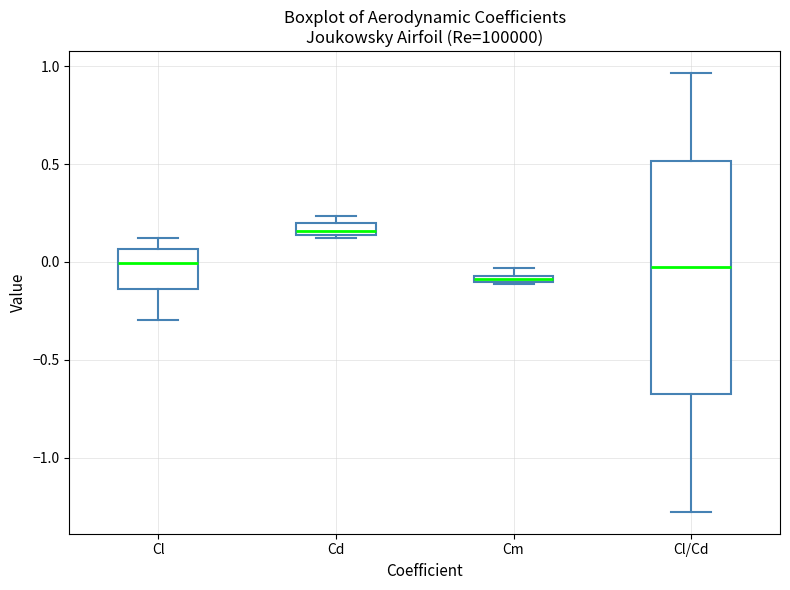

Where is the upper edge of the box for Cd on the y-axis? The values are not printed on the chart, so give them approximately, as read against the axis.

0.20